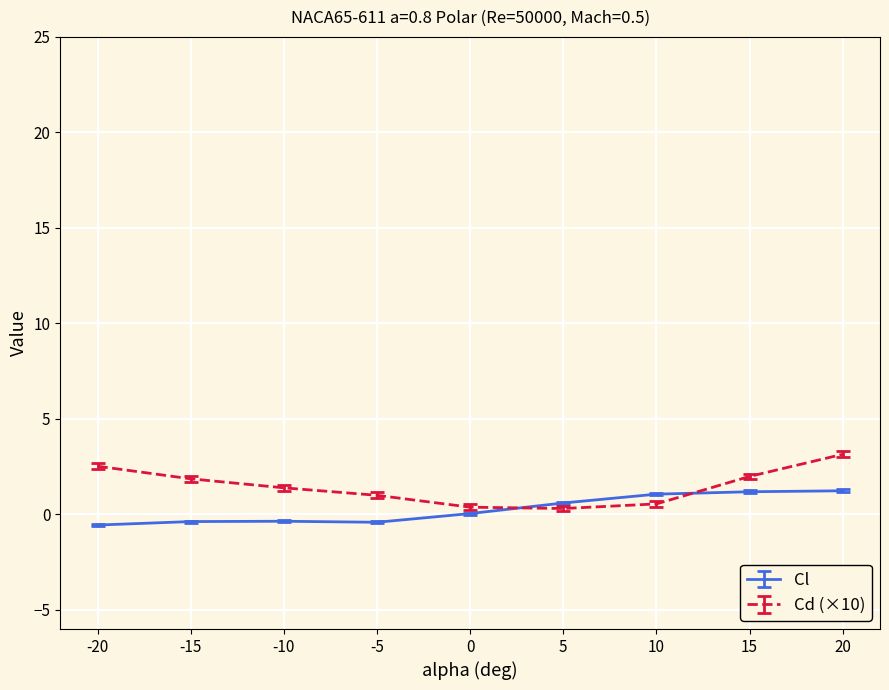

What value does the Cl series have at 20?

1.2